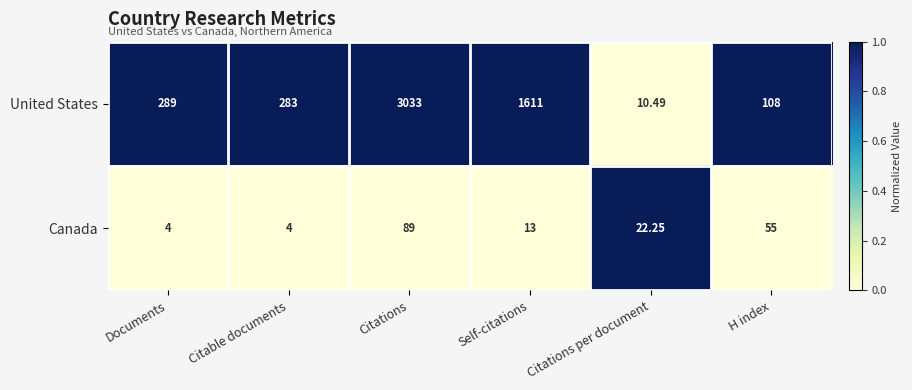

At which category is the sum across all series the highest?

Citations